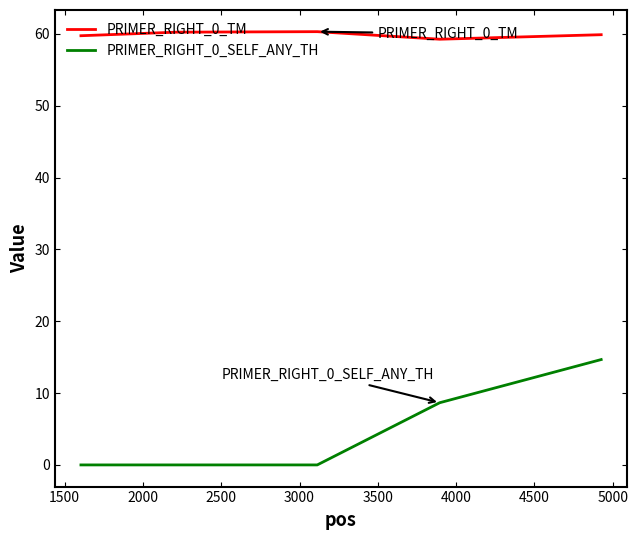

Rank the series by their maximum value, from lowest to highest.

PRIMER_RIGHT_0_SELF_ANY_TH, PRIMER_RIGHT_0_TM